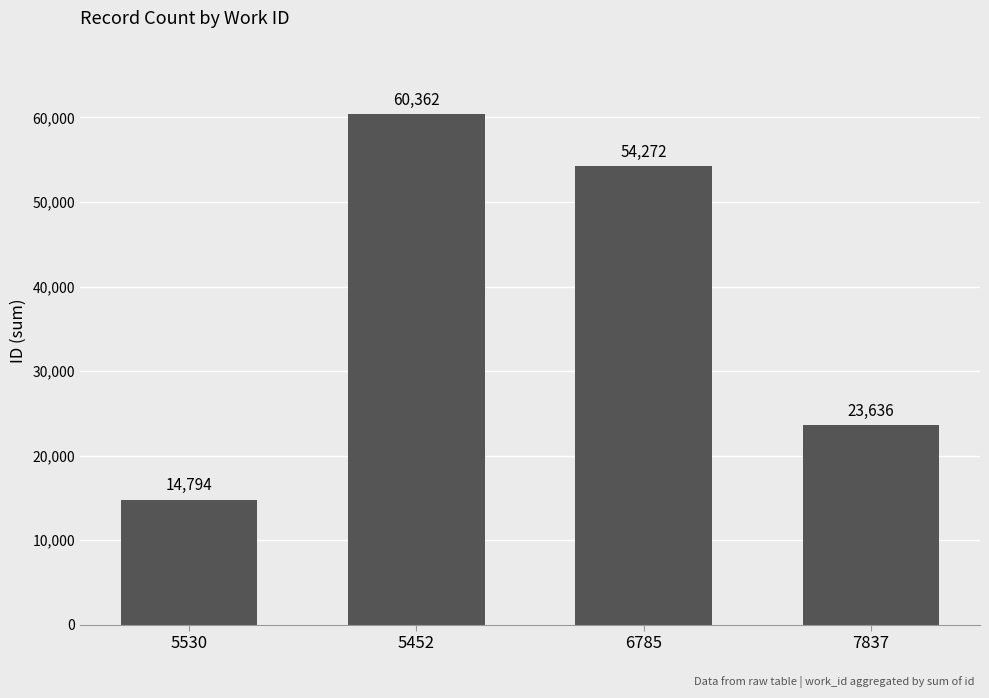

The chart shows a value of 8908 at 5530. True or false?

False